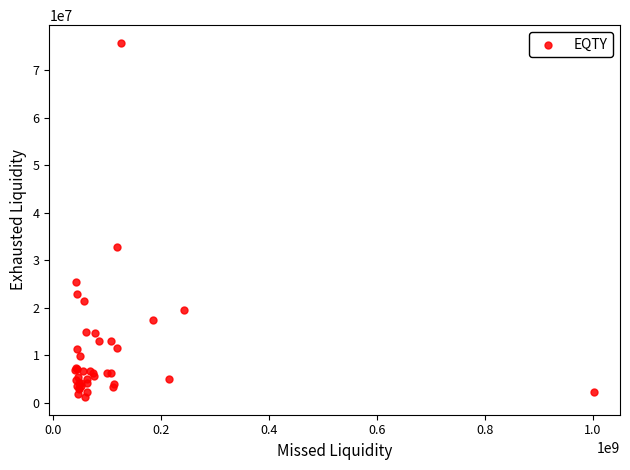

What Y value in the scatter plot is closest to 38460302?

32778216